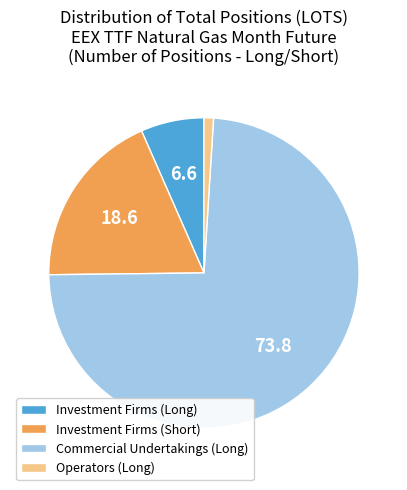

Approximately how many times larger is the value at Investment Firms (Short) compared to Commercial Undertakings (Long)?

0.3